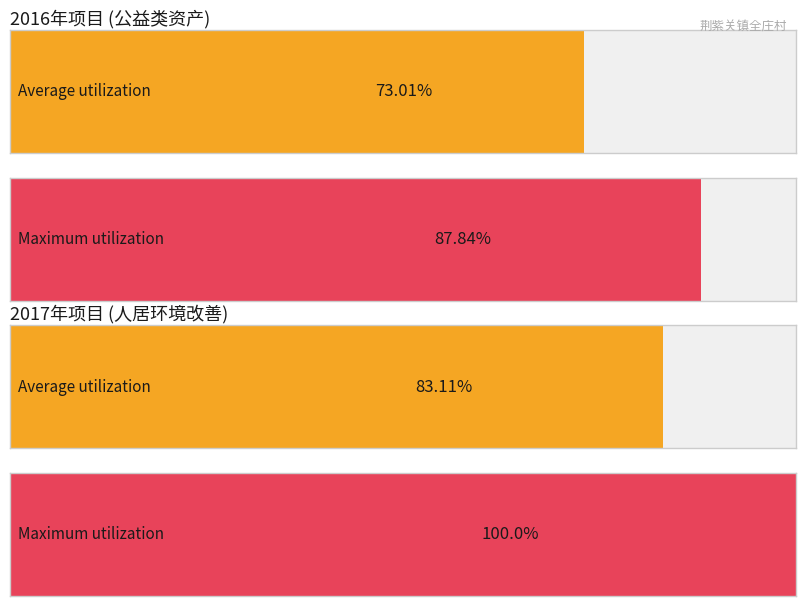

At how many categories does at least one series exceed 91?

1